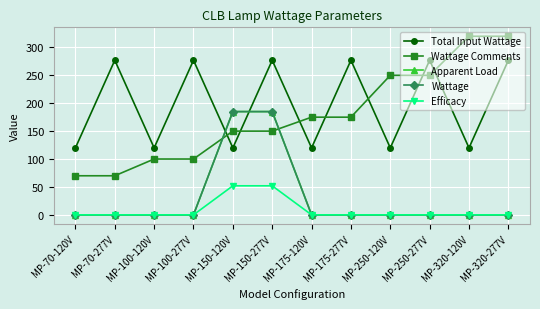

Between which two adjacent categories do Wattage Comments and Wattage first intersect?

MP-100-277V and MP-150-120V